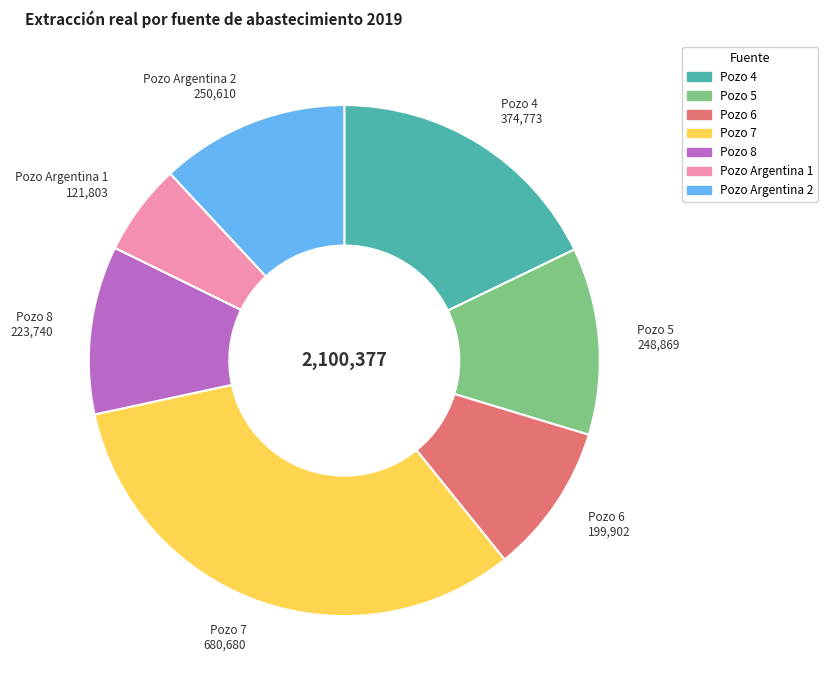

Does any single category account for the majority?

No